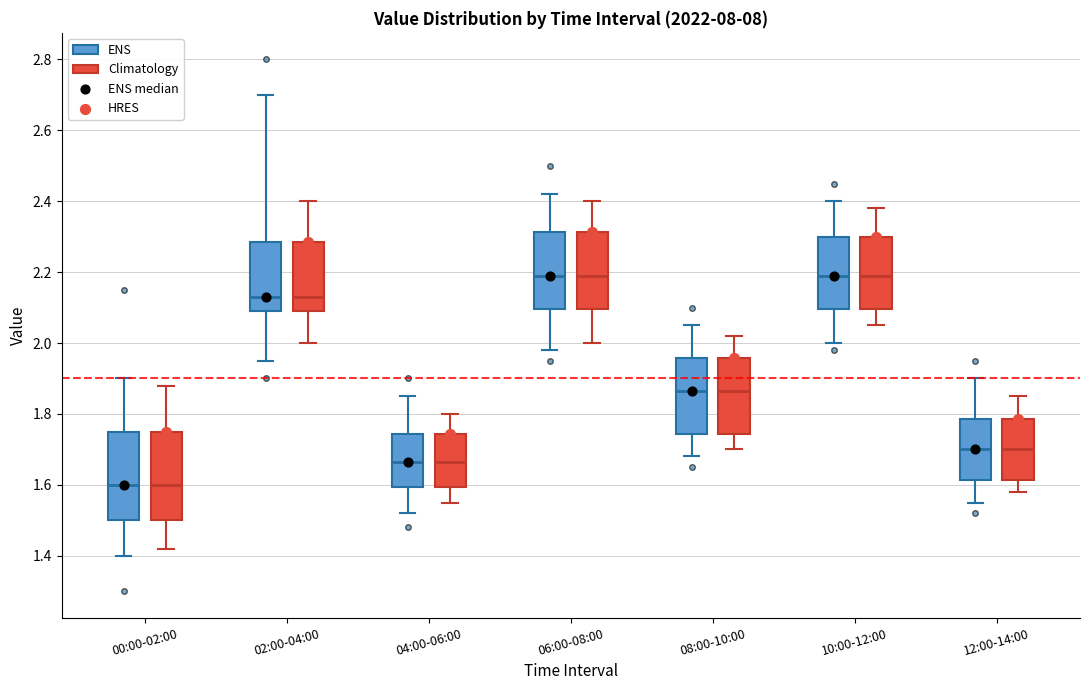

Reading left to right, read every box against the y-axis: the position of its median line, the range the box covers, and the ends of its whiskers. The values are not printed on the chart, so give them approximately, as read against the axis.

00:00-02:00 (ENS): median 1.60, box 1.50 to 1.76, whiskers 1.40 to 1.90
00:00-02:00 (Climatology): median 1.60, box 1.50 to 1.76, whiskers 1.42 to 1.88
02:00-04:00 (ENS): median 2.14, box 2.10 to 2.28, whiskers 1.96 to 2.70
02:00-04:00 (Climatology): median 2.14, box 2.10 to 2.28, whiskers 2.00 to 2.40
04:00-06:00 (ENS): median 1.66, box 1.60 to 1.74, whiskers 1.52 to 1.86
04:00-06:00 (Climatology): median 1.66, box 1.60 to 1.74, whiskers 1.56 to 1.80
06:00-08:00 (ENS): median 2.20, box 2.10 to 2.32, whiskers 1.98 to 2.42
06:00-08:00 (Climatology): median 2.20, box 2.10 to 2.32, whiskers 2.00 to 2.40
08:00-10:00 (ENS): median 1.86, box 1.74 to 1.96, whiskers 1.68 to 2.06
08:00-10:00 (Climatology): median 1.86, box 1.74 to 1.96, whiskers 1.70 to 2.02
10:00-12:00 (ENS): median 2.20, box 2.10 to 2.30, whiskers 2.00 to 2.40
10:00-12:00 (Climatology): median 2.20, box 2.10 to 2.30, whiskers 2.06 to 2.38
12:00-14:00 (ENS): median 1.70, box 1.62 to 1.78, whiskers 1.56 to 1.90
12:00-14:00 (Climatology): median 1.70, box 1.62 to 1.78, whiskers 1.58 to 1.86